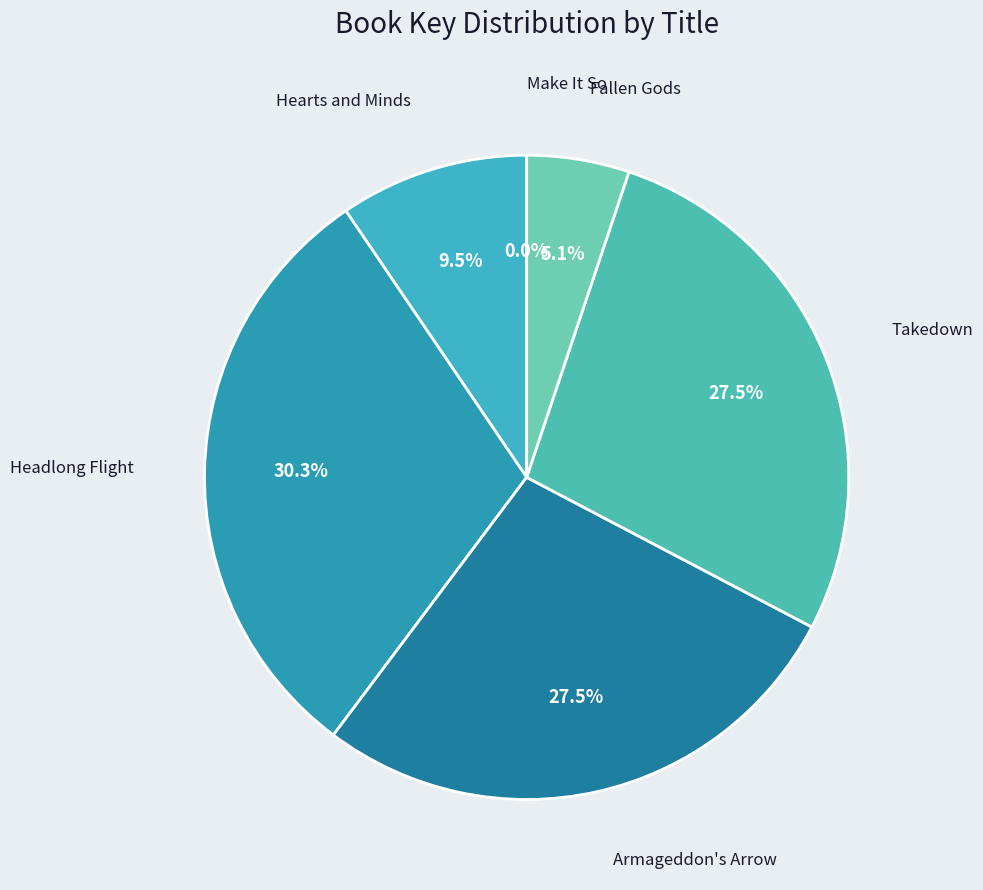

Approximately how many times larger is the value at Headlong Flight compared to Armageddon's Arrow?

1.1